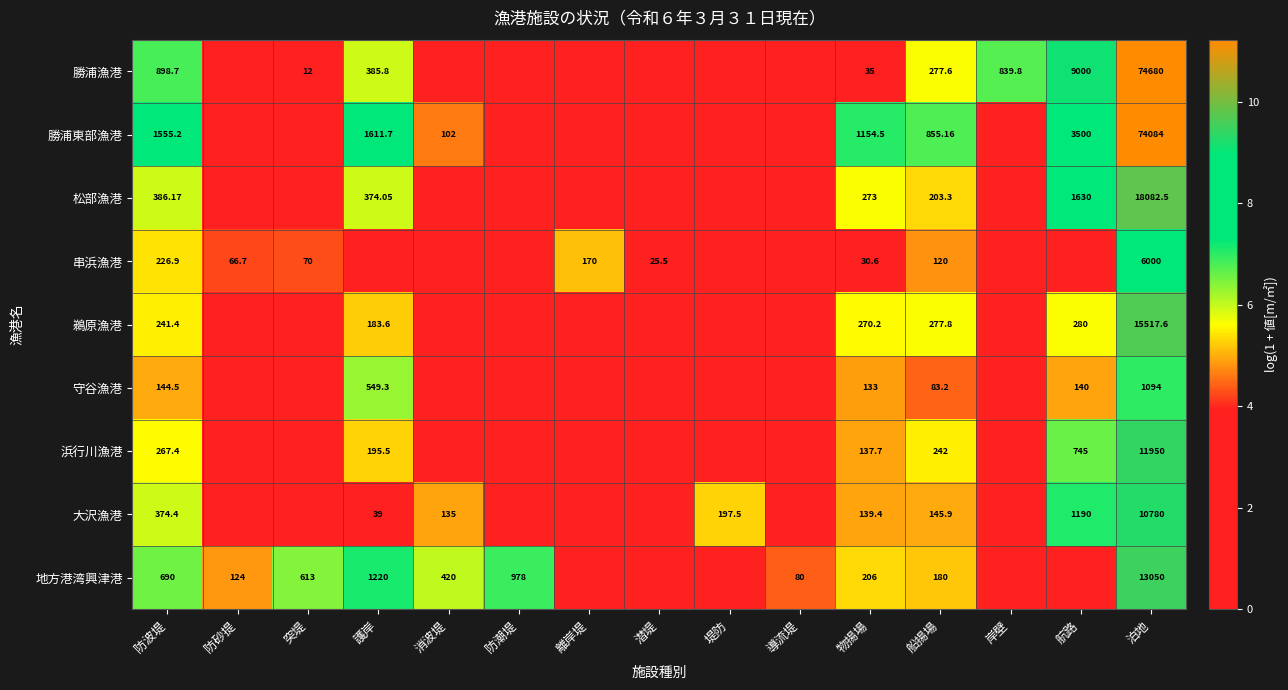

Is the value of 守谷漁港 at 航路 greater than the value of 勝浦漁港 at 船揚場?

No